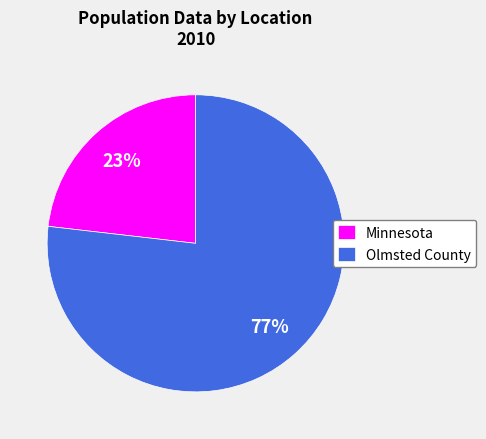

Which slice is the largest?

Olmsted County